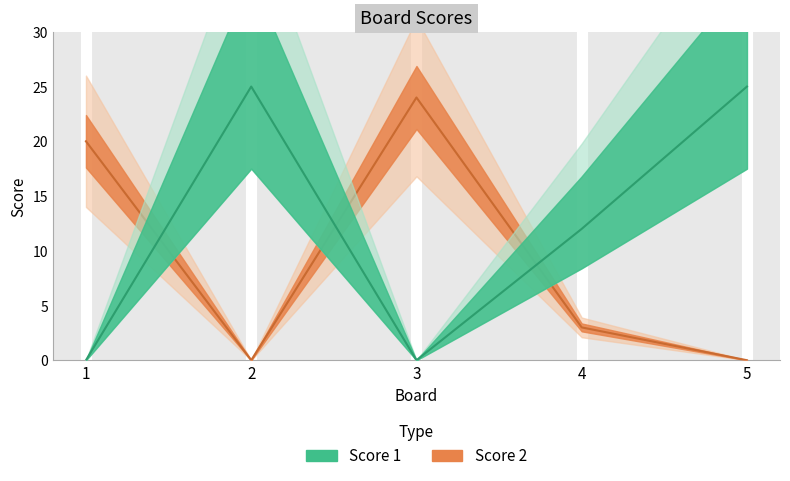

The Score 1 series shows 7 at 4. True or false?

False